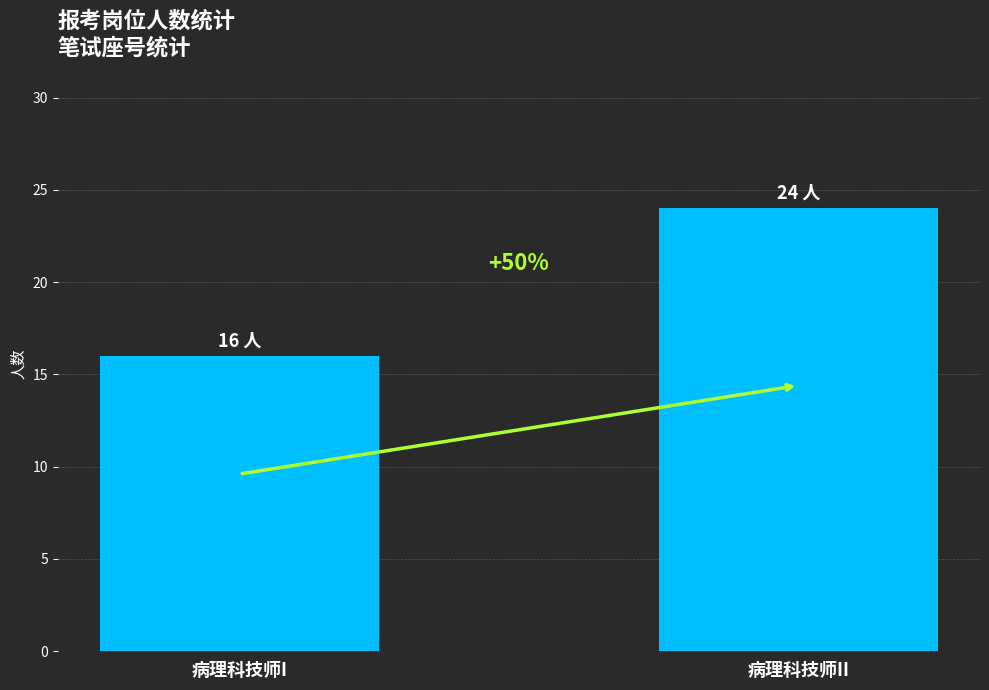

Which category has the lowest value across all series?

病理科技师I